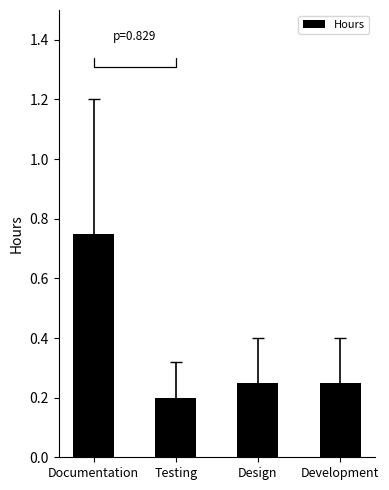

What is the change in value from Documentation to Design?

-0.5